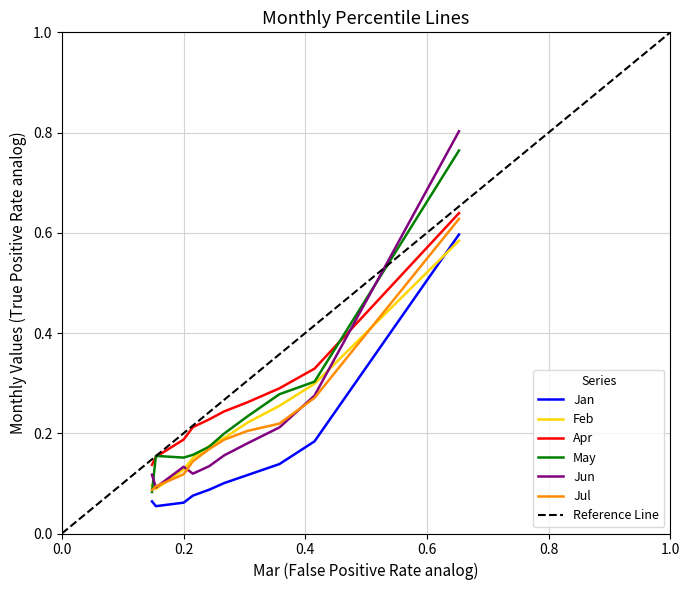

True or false: Jan has a value of 0.1 at pct15.

True